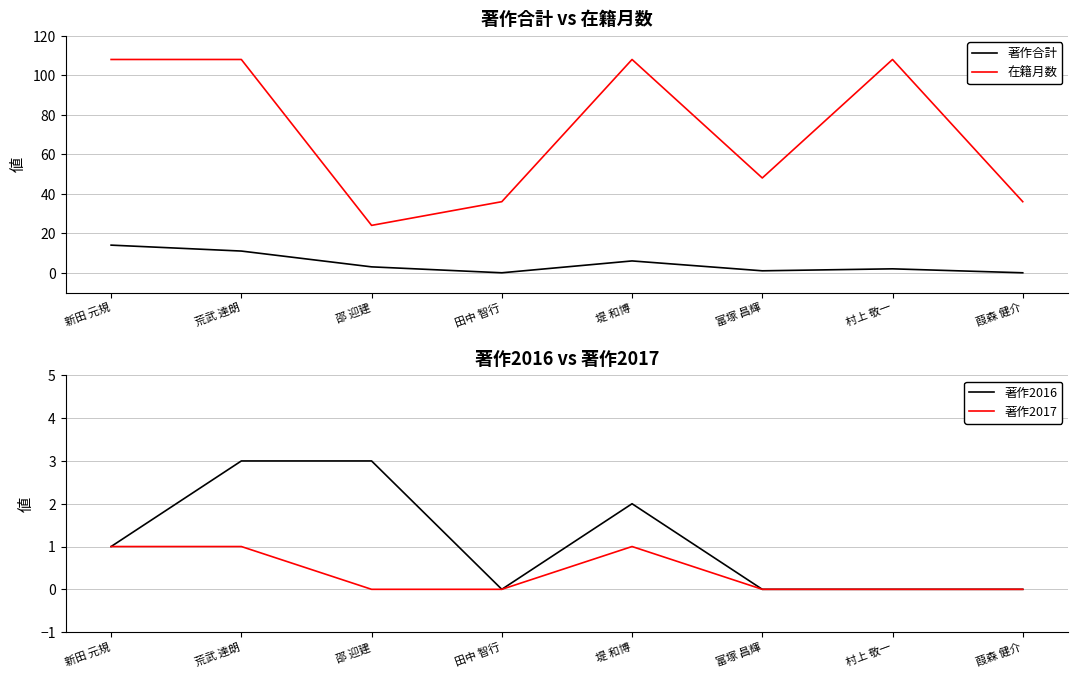

True or false: 在籍月数 and 著作2017 cross at least once.

False